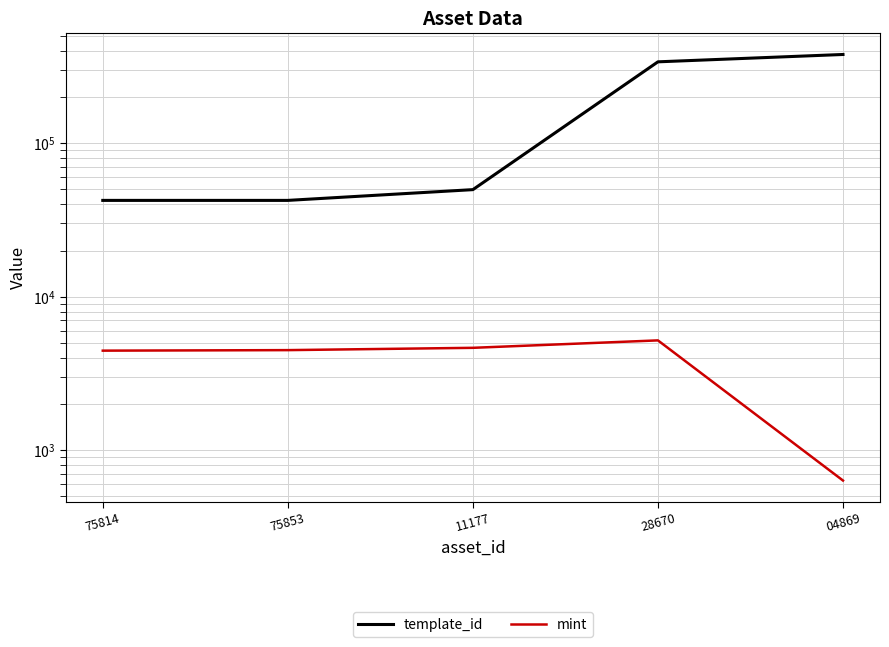

What is the difference between the template_id values at 28670 and 04869?

39569